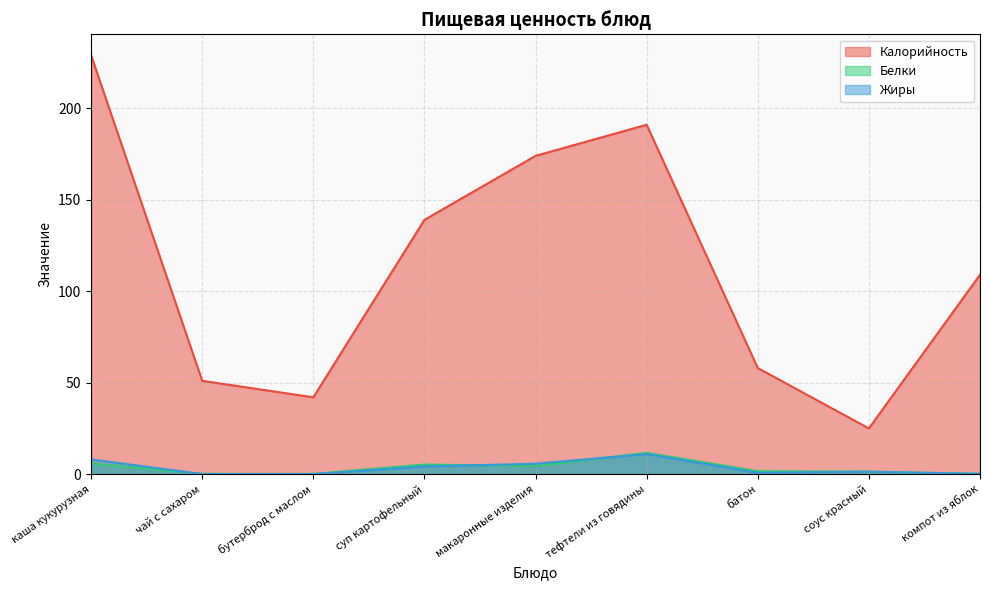

Which series has the widest spread of values?

Калорийность